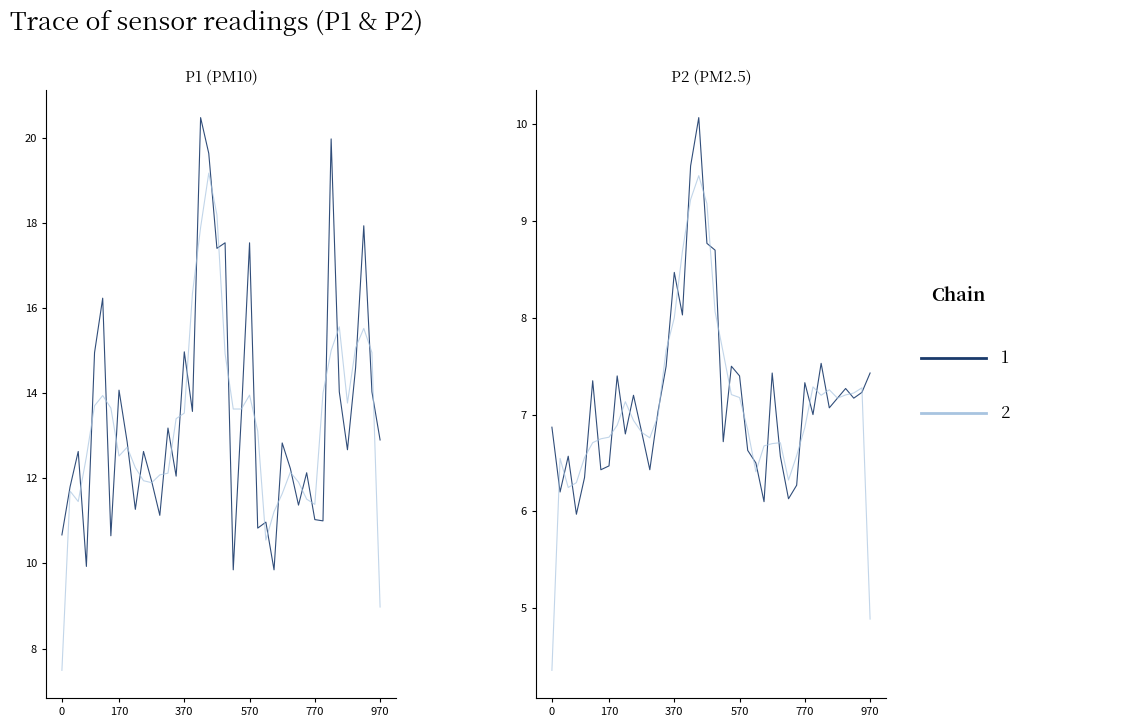

What is the maximum value for P2?

10.1